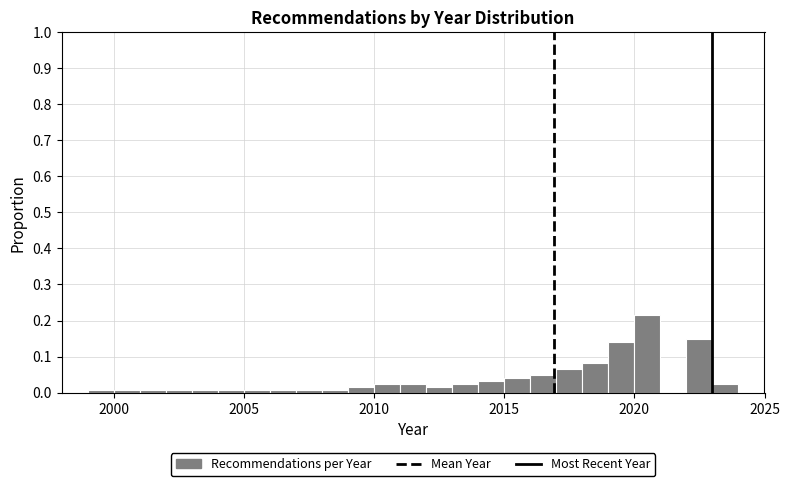

Around what value on the x-axis is the tallest bar? Give the approximate position of its centre, as read against the axis.

2020.5